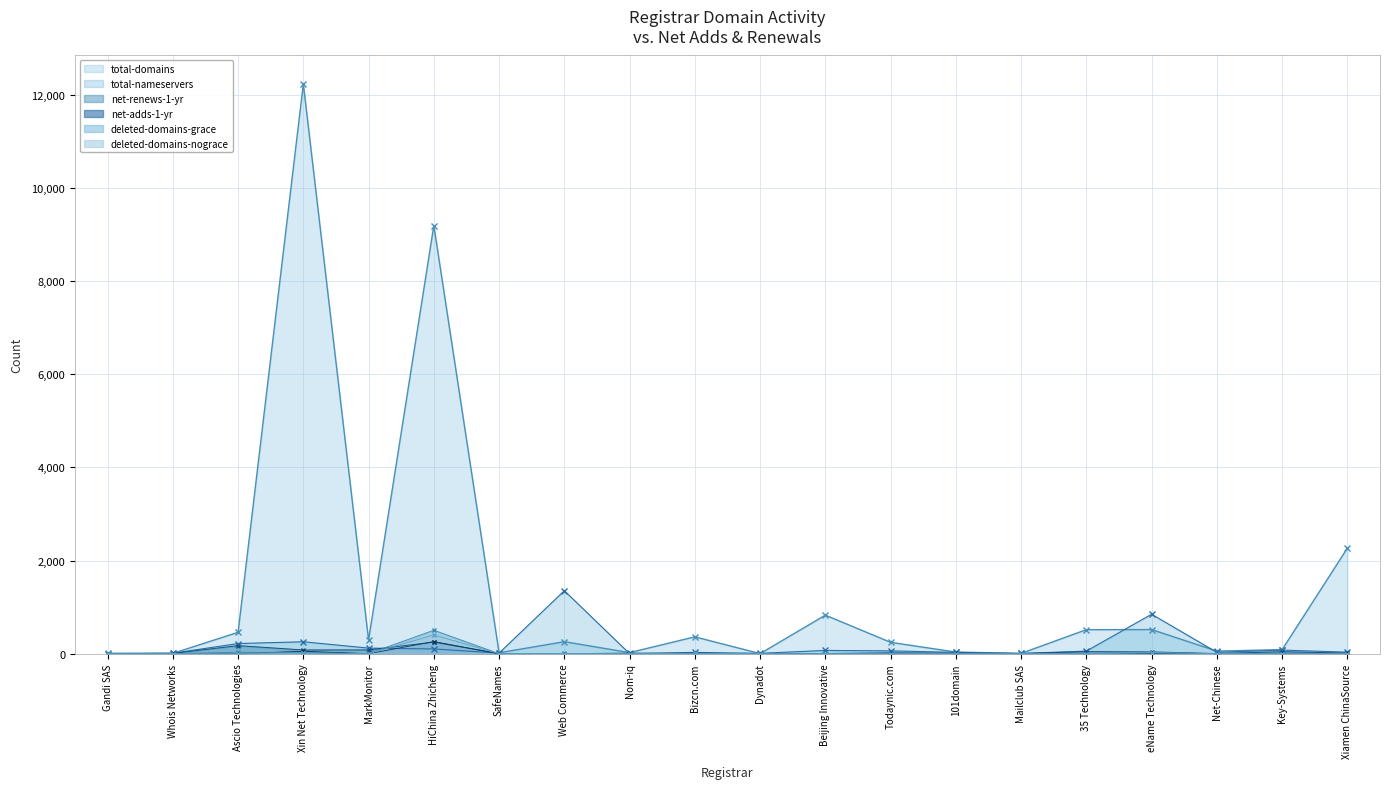

Count the number of data series in this chart.

6